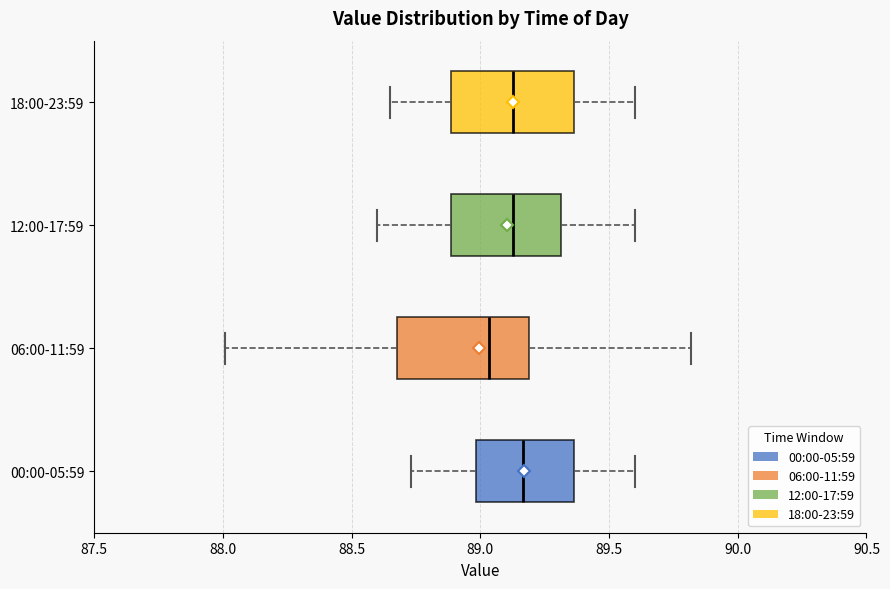

Reading bottom to top, read every box against the x-axis: the position of its median line, the range the box covers, and the ends of its whiskers. The values are not printed on the chart, so give them approximately, as read against the axis.

00:00-05:59: median 89.15, box 89.00 to 89.35, whiskers 88.75 to 89.60
06:00-11:59: median 89.05, box 88.70 to 89.20, whiskers 88.00 to 89.80
12:00-17:59: median 89.15, box 88.90 to 89.30, whiskers 88.60 to 89.60
18:00-23:59: median 89.15, box 88.90 to 89.35, whiskers 88.65 to 89.60